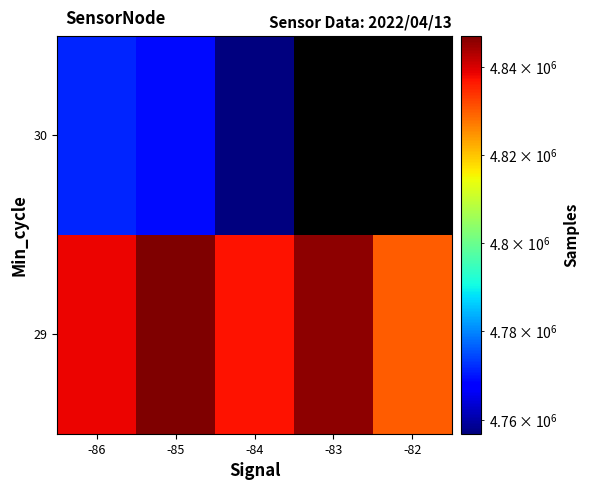

Rank the series at -83 from highest to lowest value.

29, 30